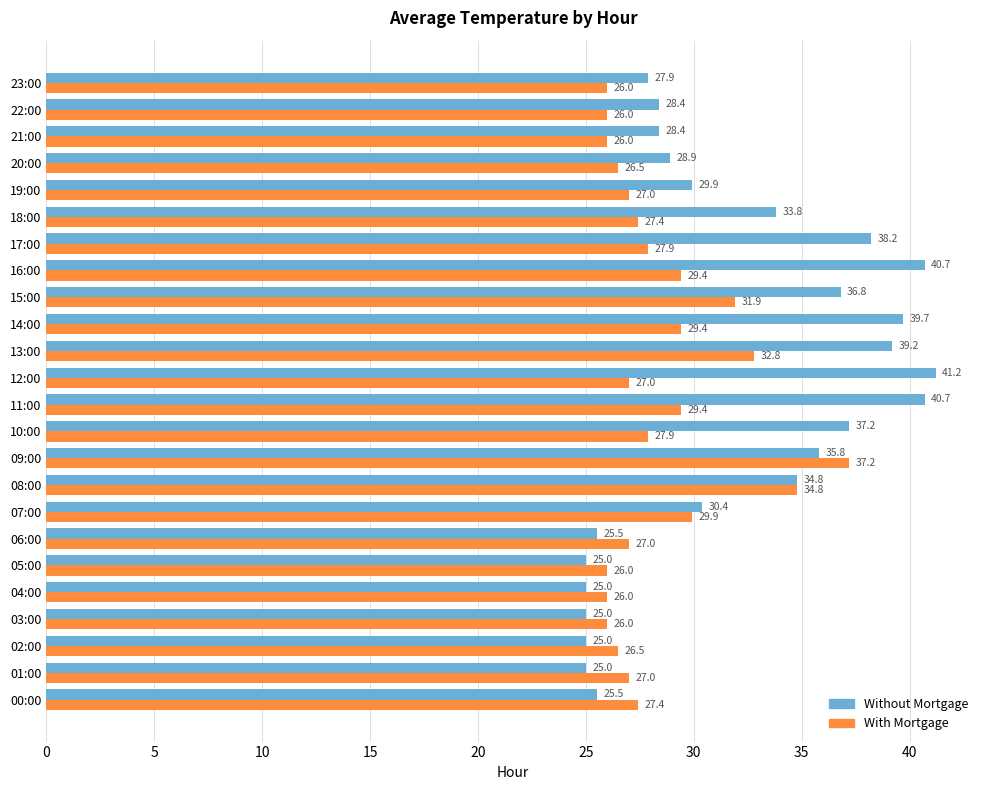

Which category has the highest value in the Without Mortgage series?

12:00